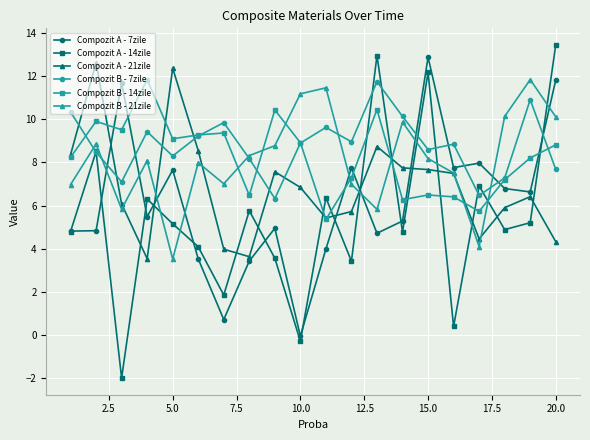

At how many categories does at least one series exceed 3?

20